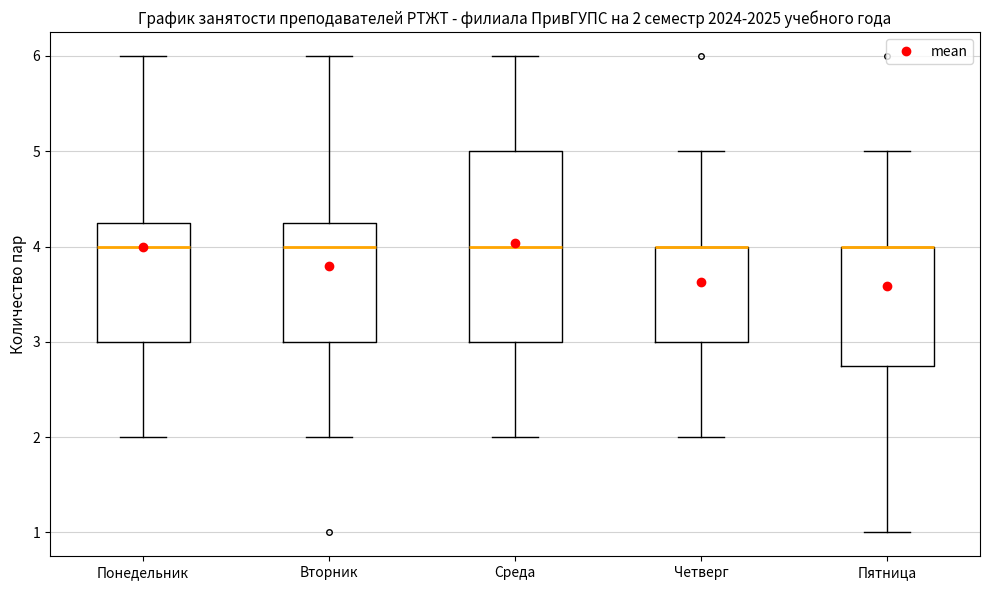

Which box is the tallest, from its lower edge to its upper edge?

Среда